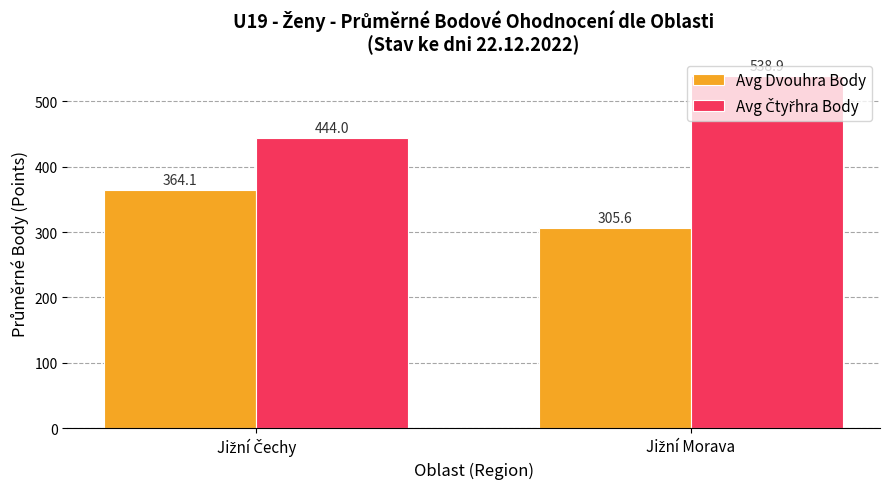

Rank the categories by Avg Dvouhra Body value from highest to lowest.

Jižní Čechy, Jižní Morava